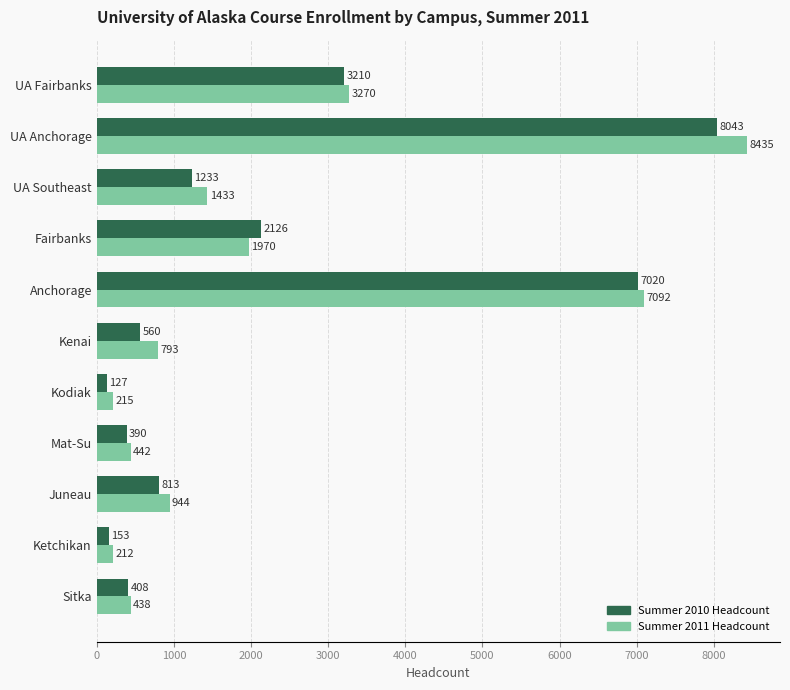

Rank the series at Fairbanks from highest to lowest value.

Summer 2010 Headcount, Summer 2011 Headcount